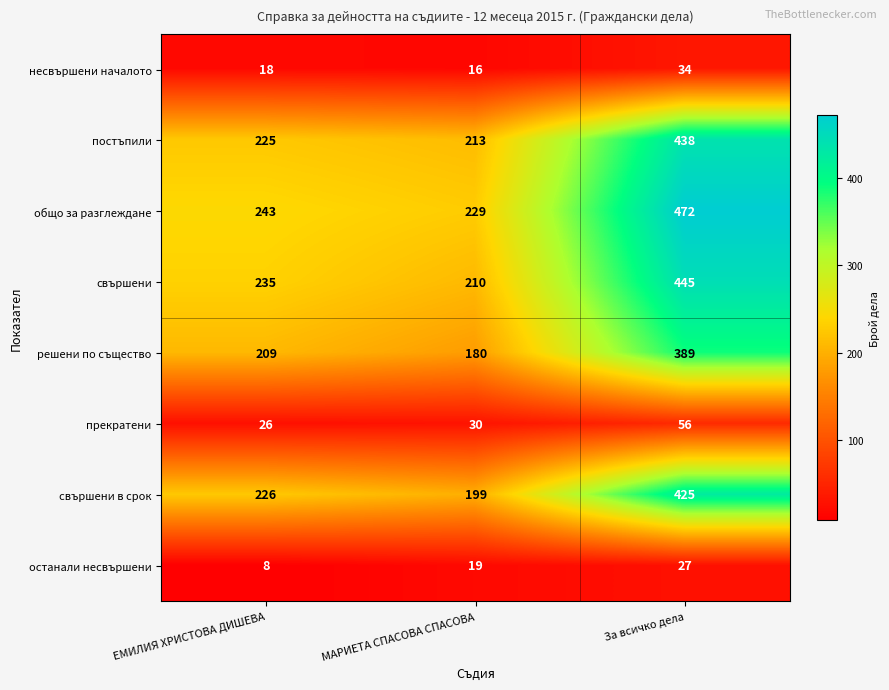

How many data points in несвършени началото are less than 18?

1